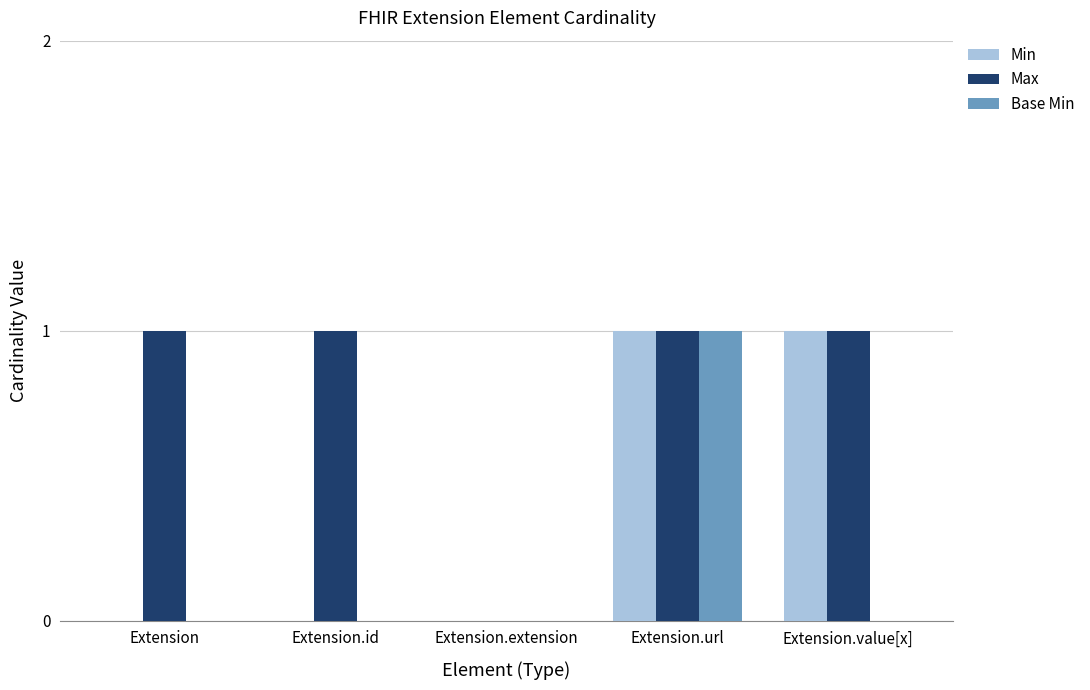

What is the sum of all Max values?

4